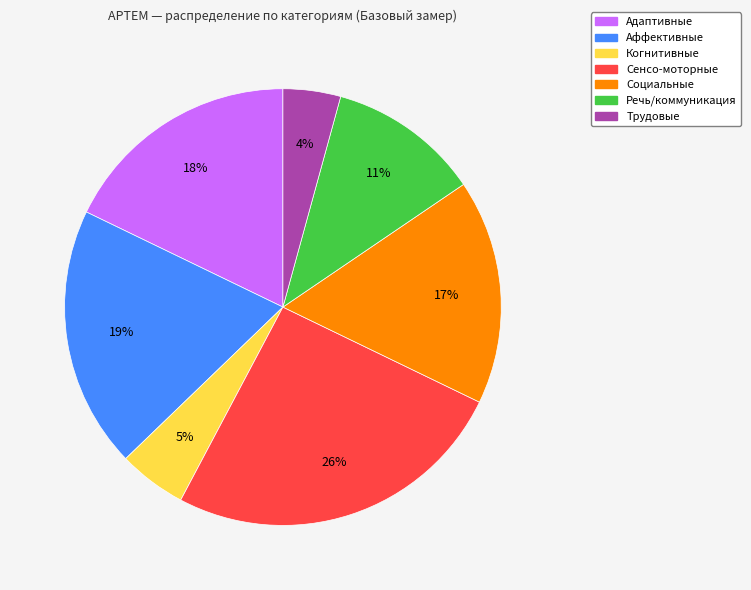

What is the largest slice in the pie chart?

Сенсо-моторные